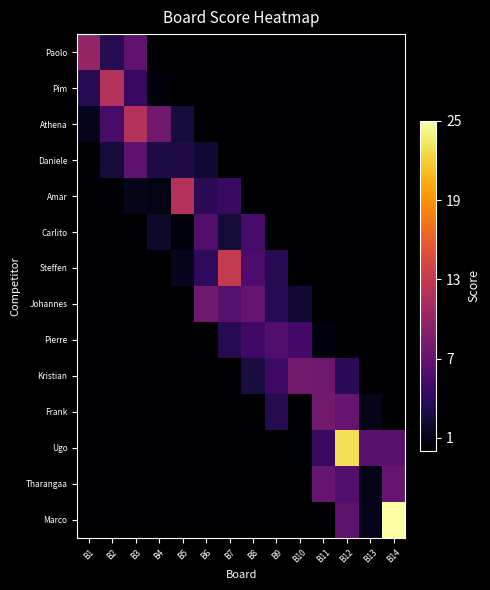

At how many categories does at least one series exceed 14?

2